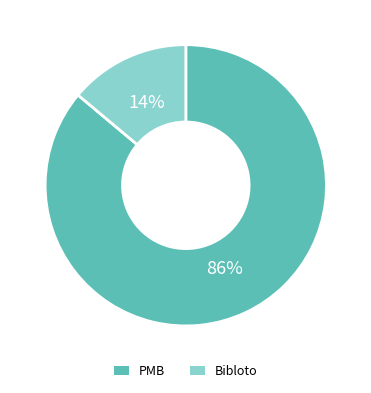

Does Bibloto represent more than half of the total?

No